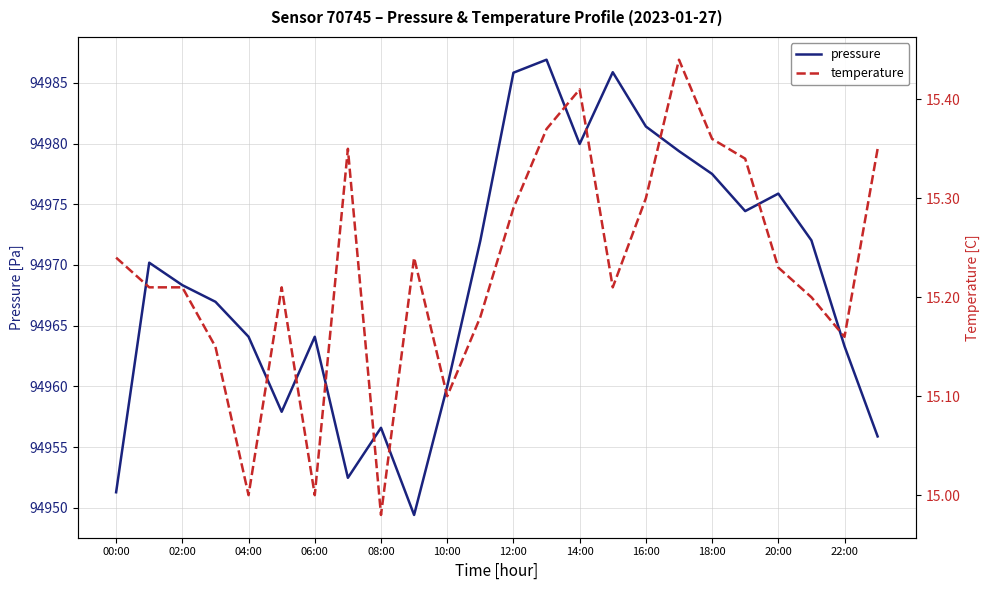

What position from the right is 15?

9